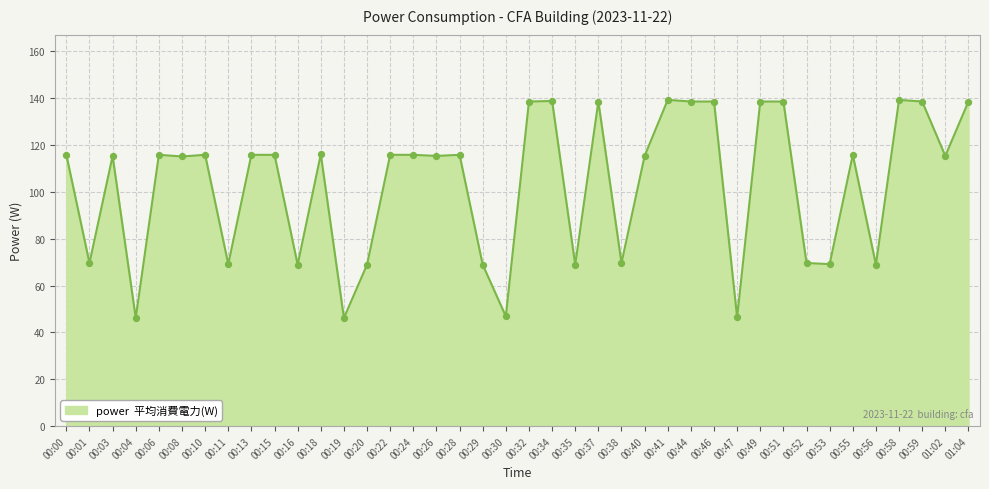

What is the change in value from 00:55 to 00:56?

-46.9